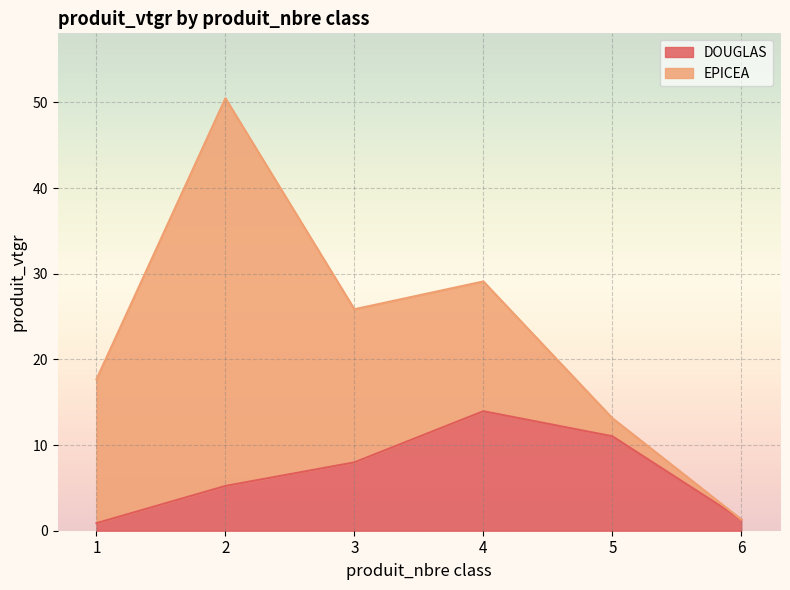

What is the value of the 3rd point from the left?

8.0